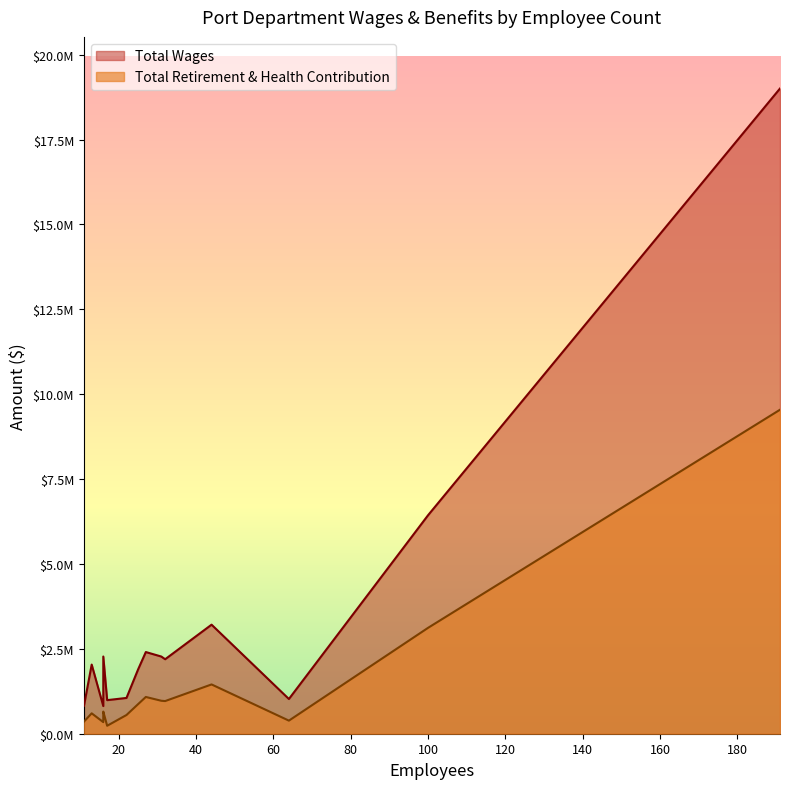

Which series changed the most between Harbor Police Department and Maritime?

Total Wages